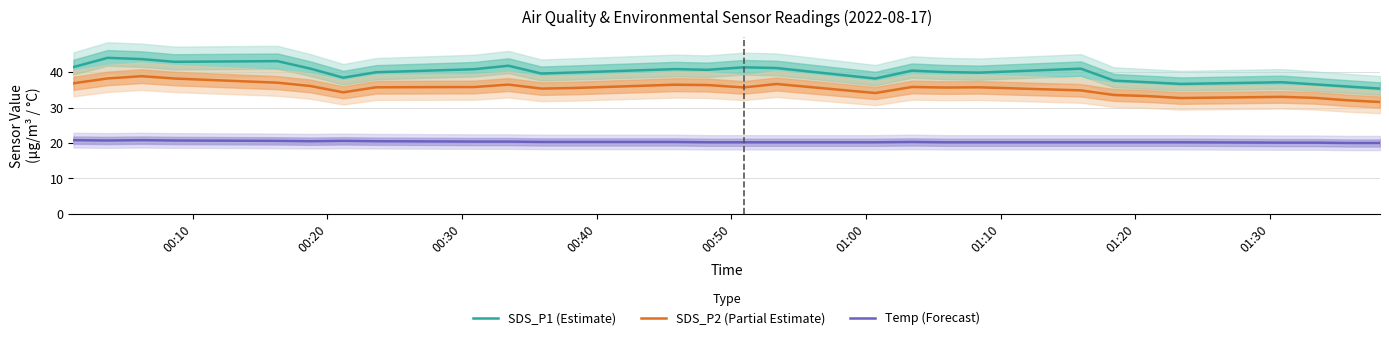

What is the highest value of the SDS_P1 (Estimate) series?

44.0